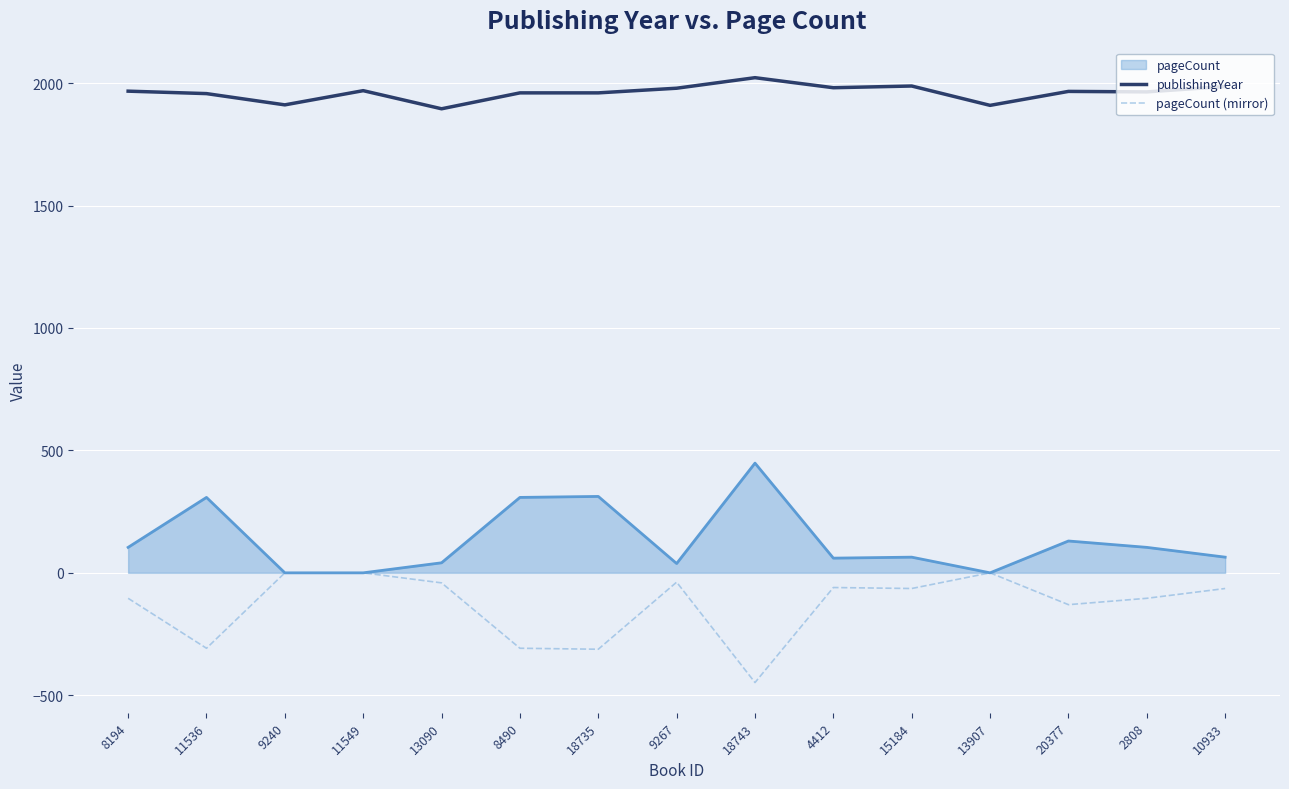

True or false: pageCount (mirror) and publishingYear intersect in this chart.

False